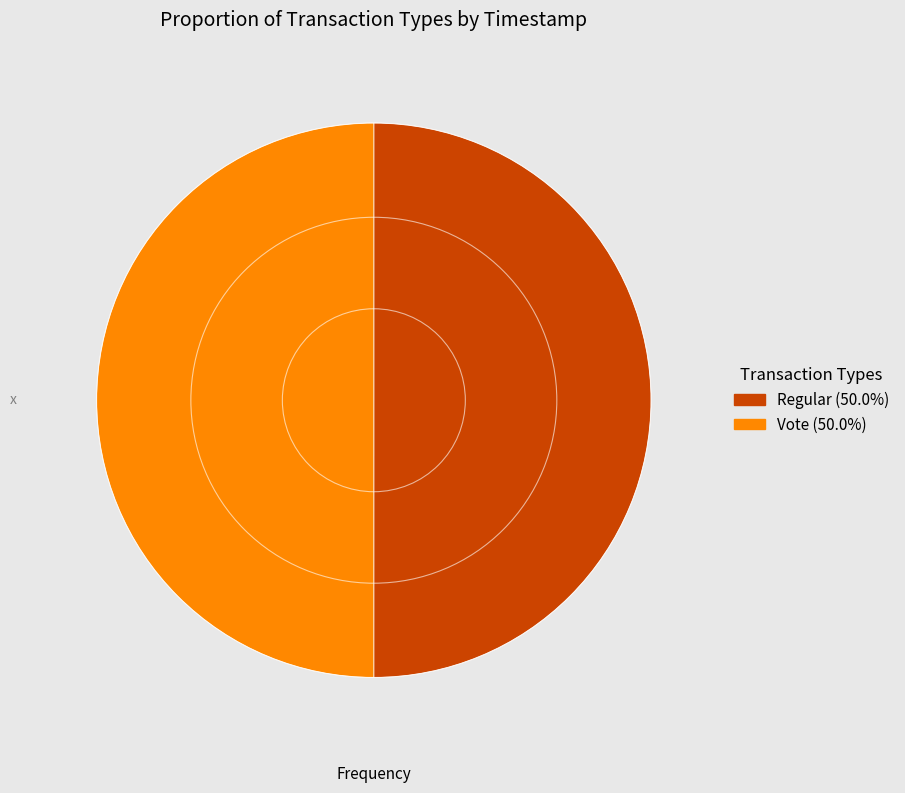

Is the sum of Vote and Regular greater than half?

Yes